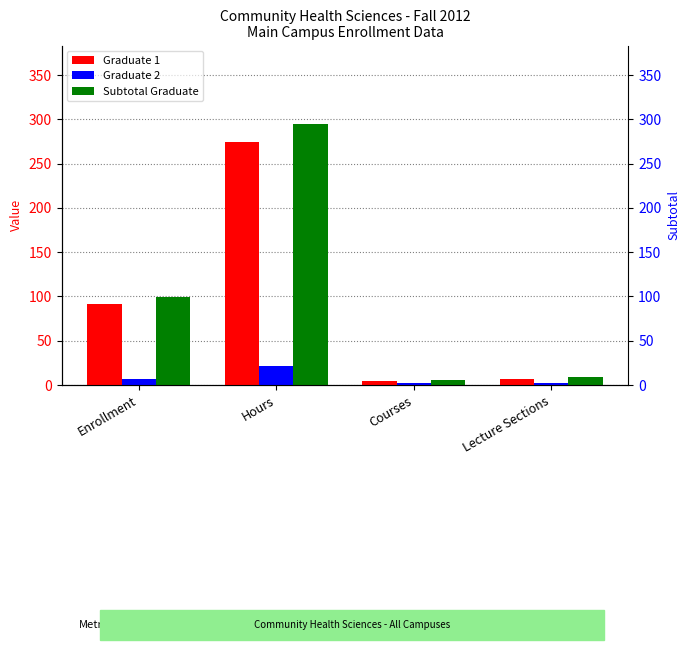

What is the average value of the Graduate 2 series?

8